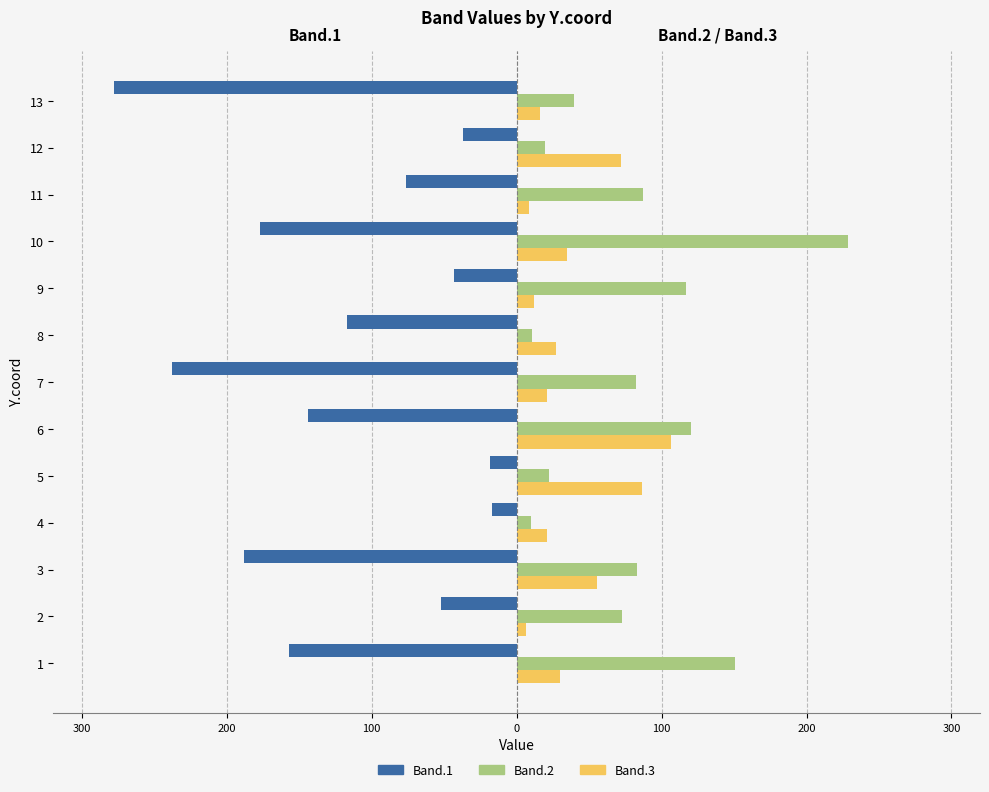

What is the sum of all Band.2 values?

1042.7